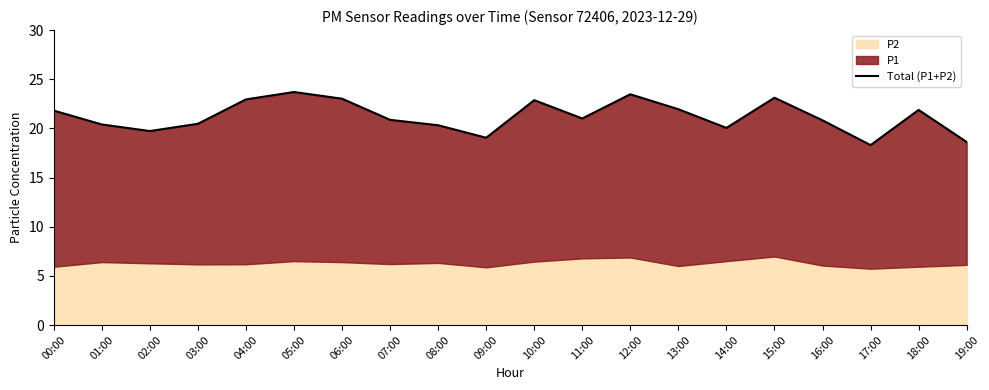

At which label does the data first exceed 21?

00:00